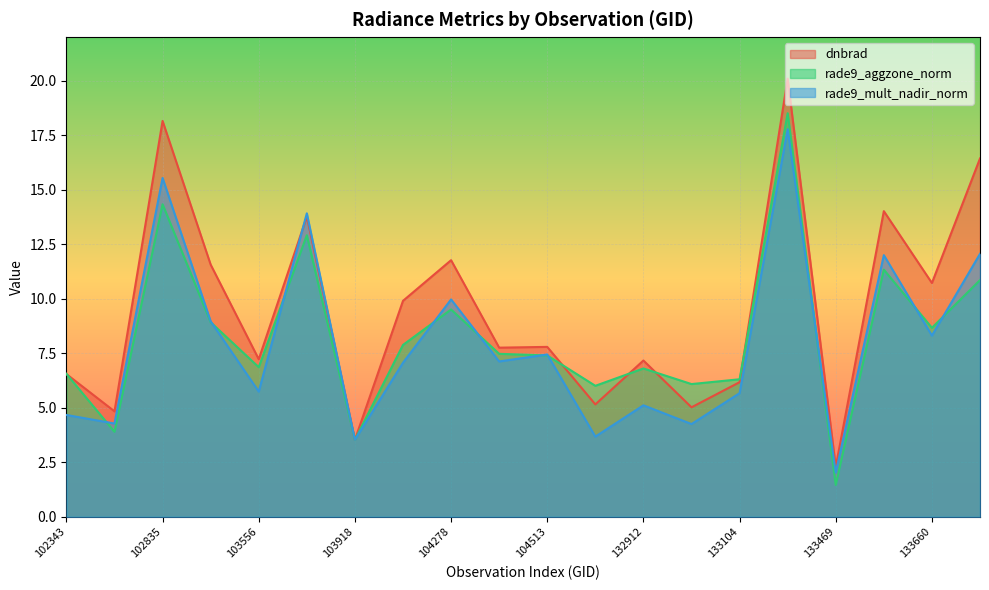

How many data points in dnbrad are less than 7?

7